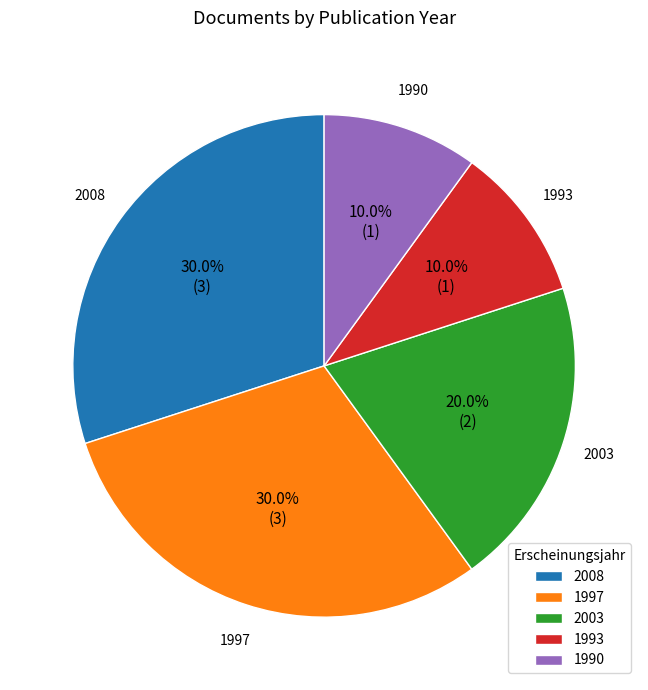

Combined, what portion of the pie is 2008 and 1997?

60.0%